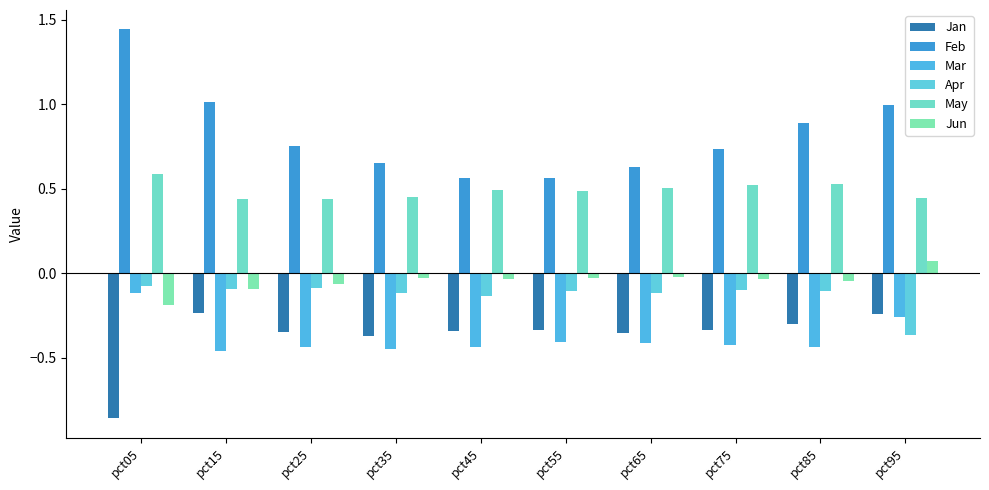

What is the difference between the second highest and second lowest values in the Mar series?

0.2